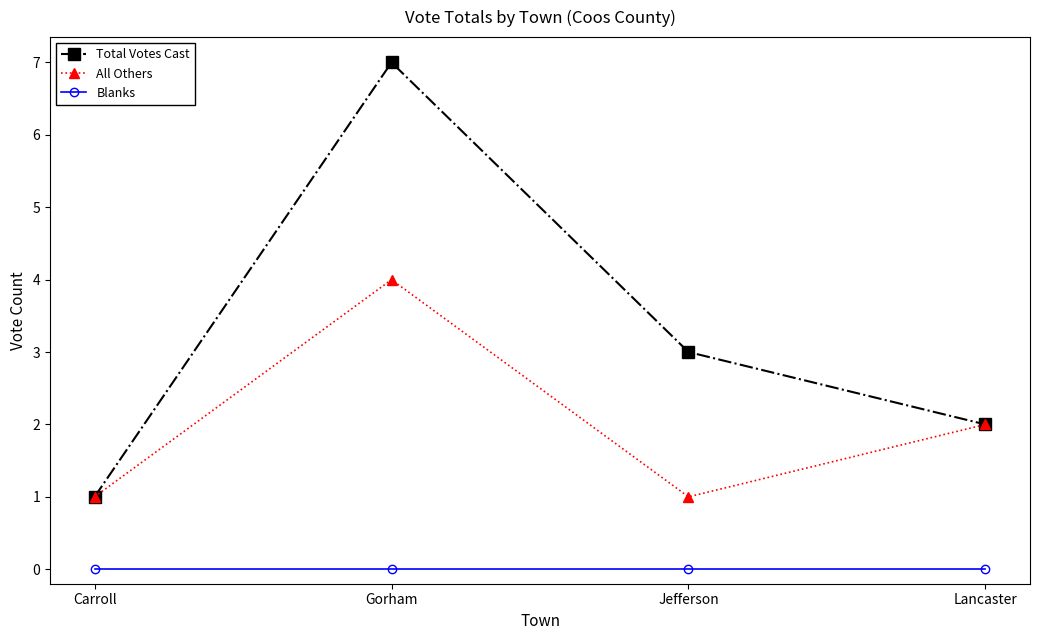

List the series in order of their overall mean, highest first.

Total Votes Cast, All Others, Blanks